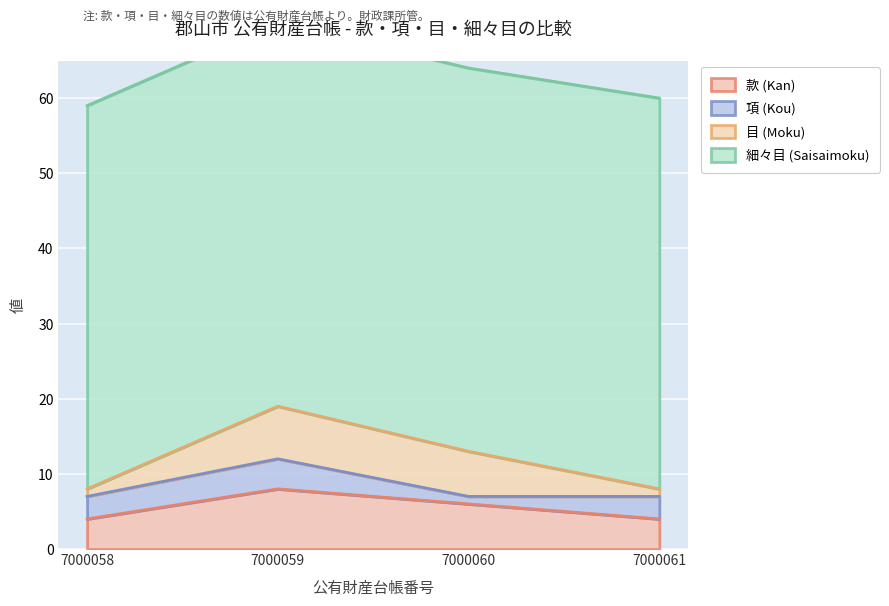

Which series has the widest spread of values?

目 (Moku)